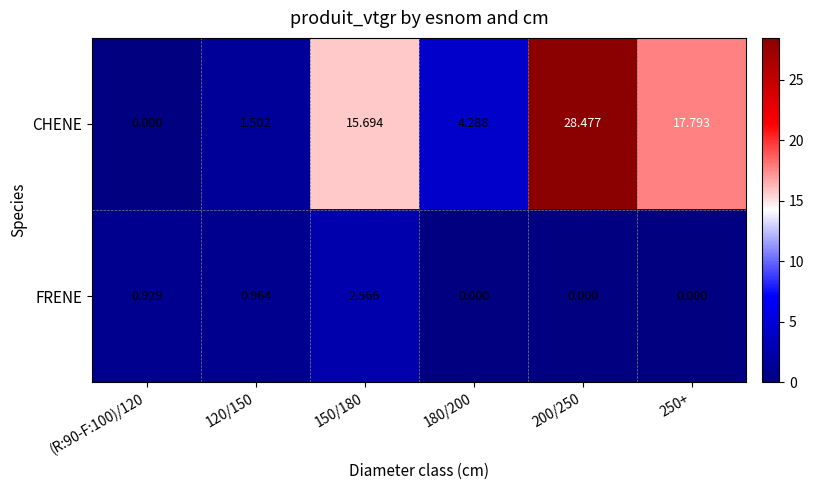

Between 120/150 and 150/180, which series saw the biggest shift?

CHENE